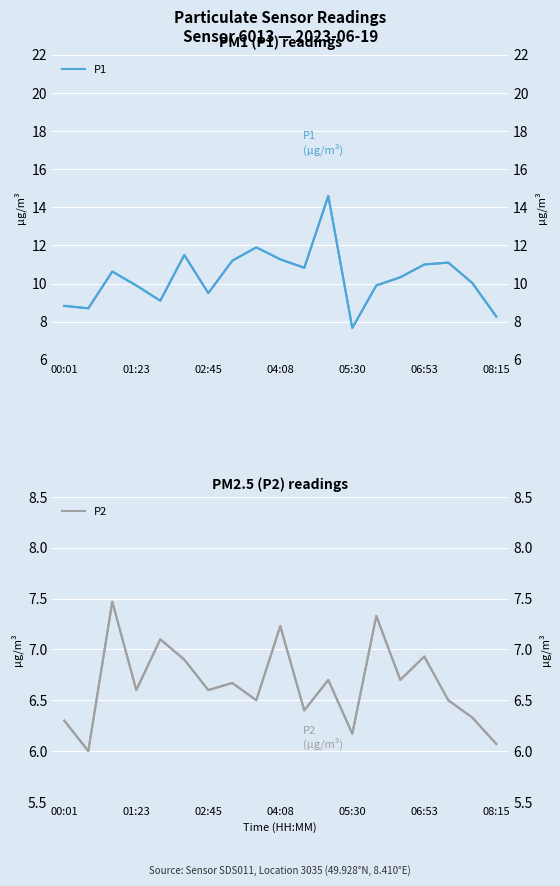

What is the sum of all P1 (right) values?

196.3